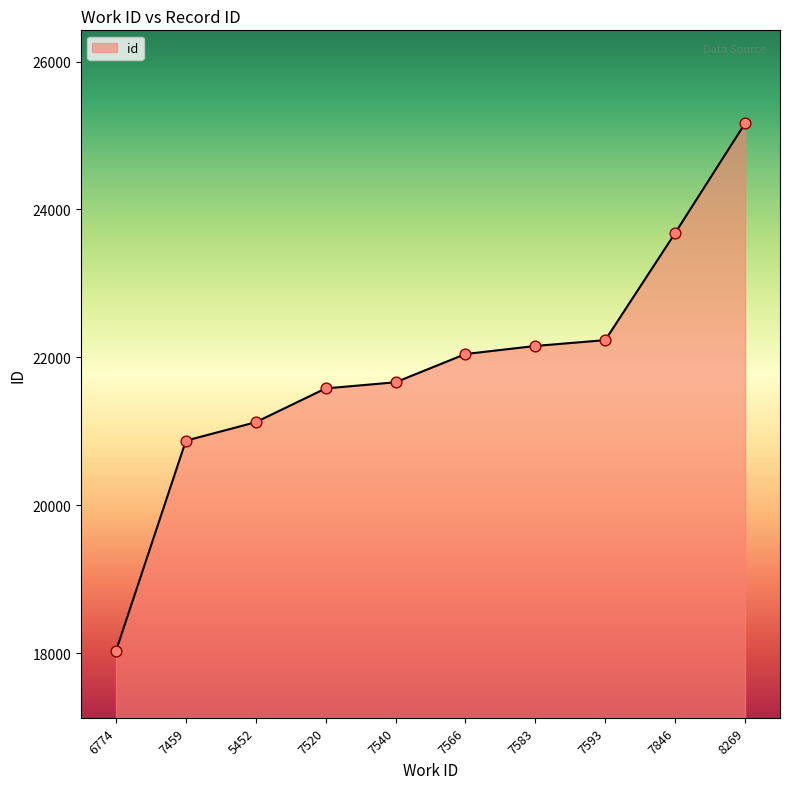

Between 7566 and 7459, which is larger?

7566